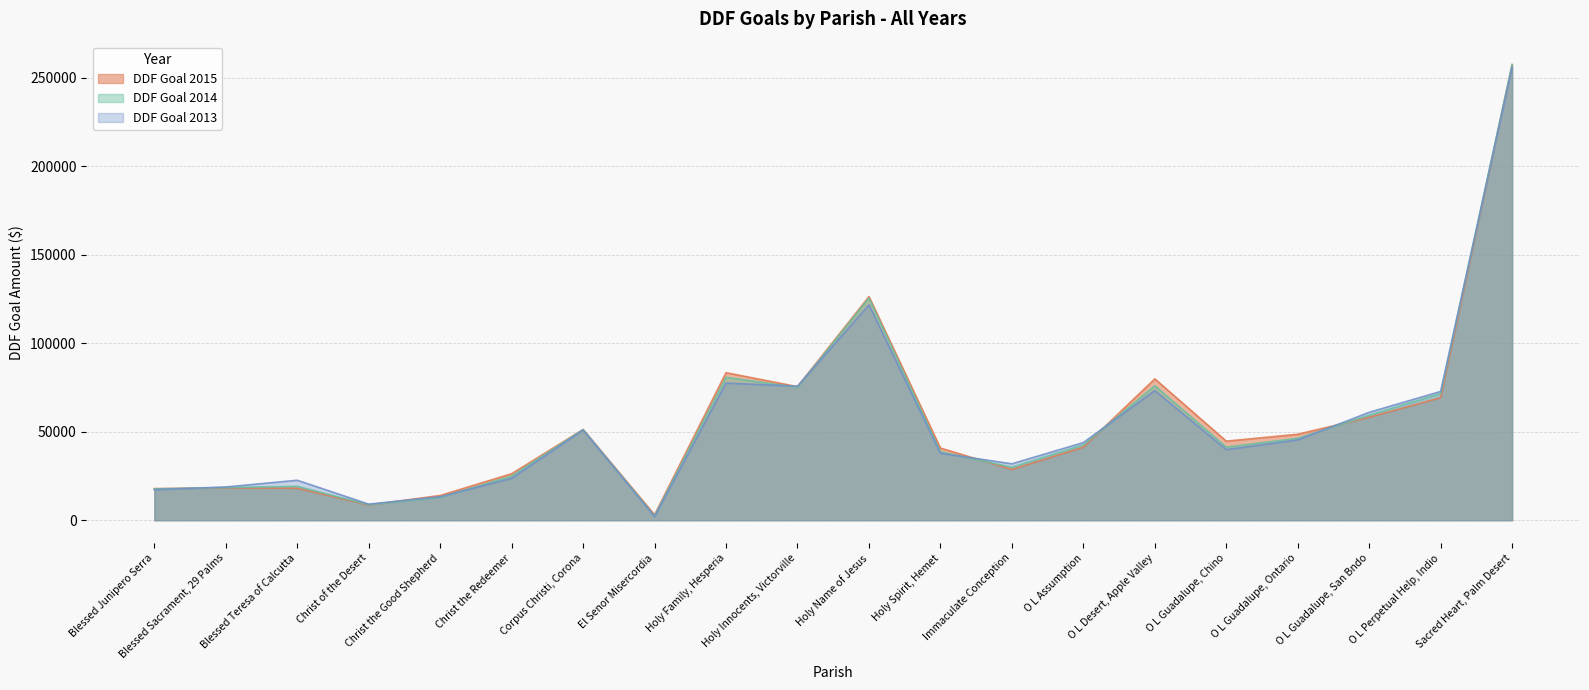

How many data points in DDF Goal 2014 are less than 42600?

10